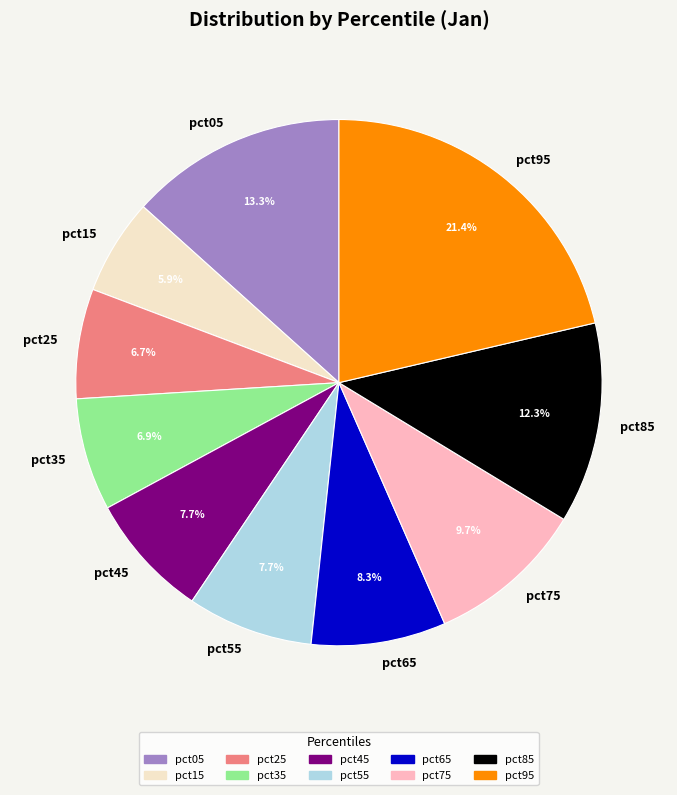

Does any single category account for the majority?

No